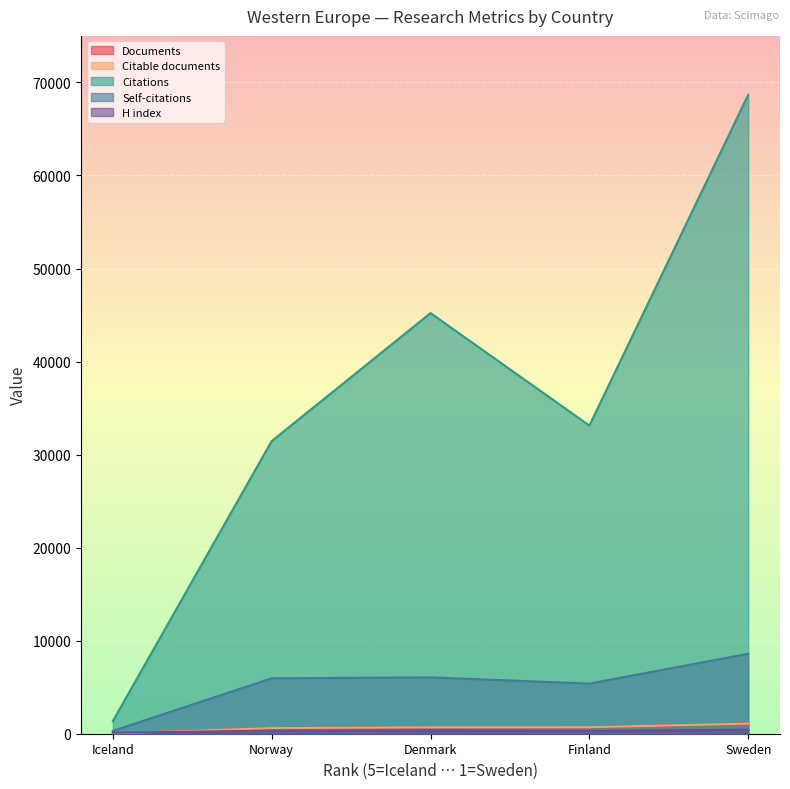

What is the maximum value shown in the chart?

68681